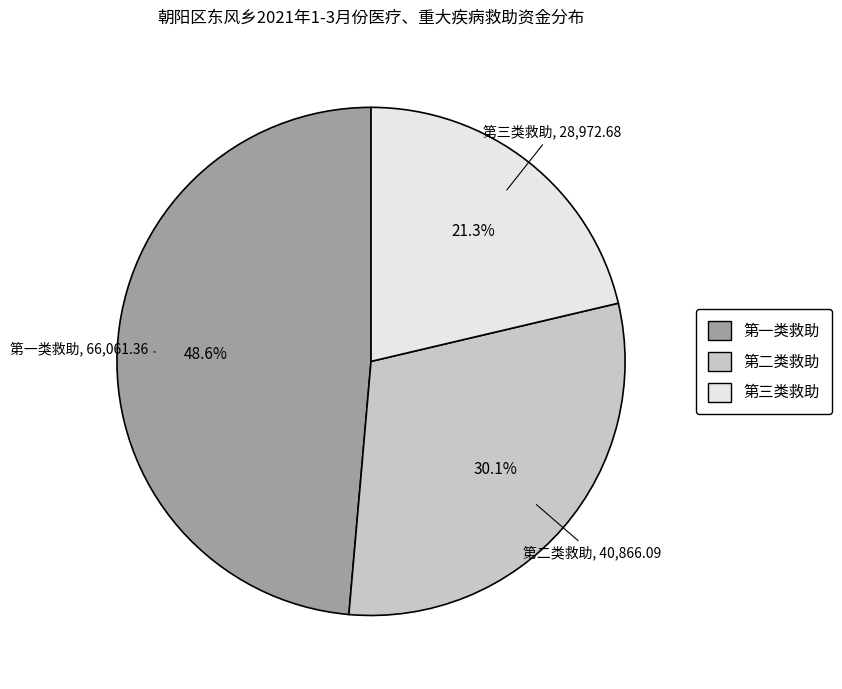

Is there a majority slice in this chart?

No